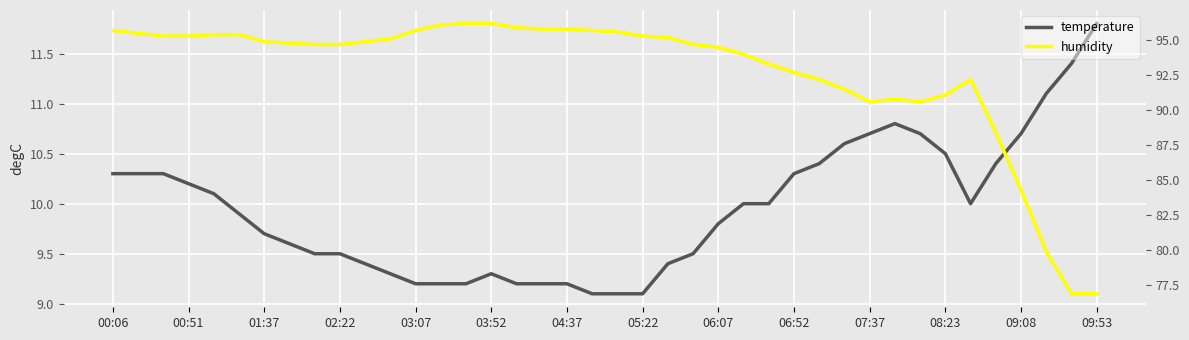

Does the chart display data point markers on the line(s)?

No